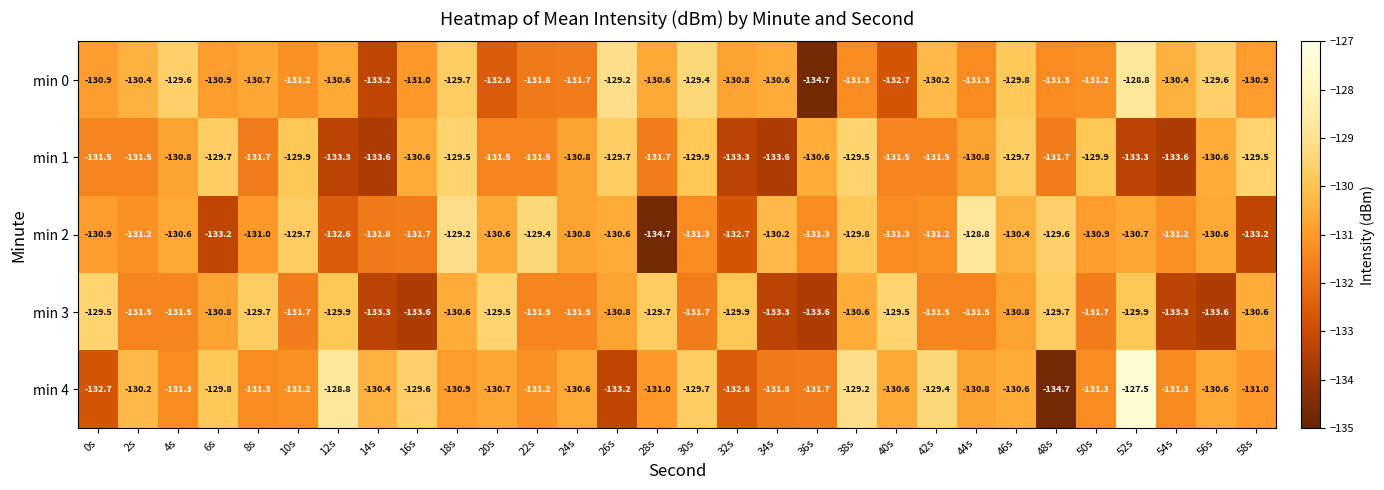

Is it true that min 2 equals -30.1 at 48s?

False